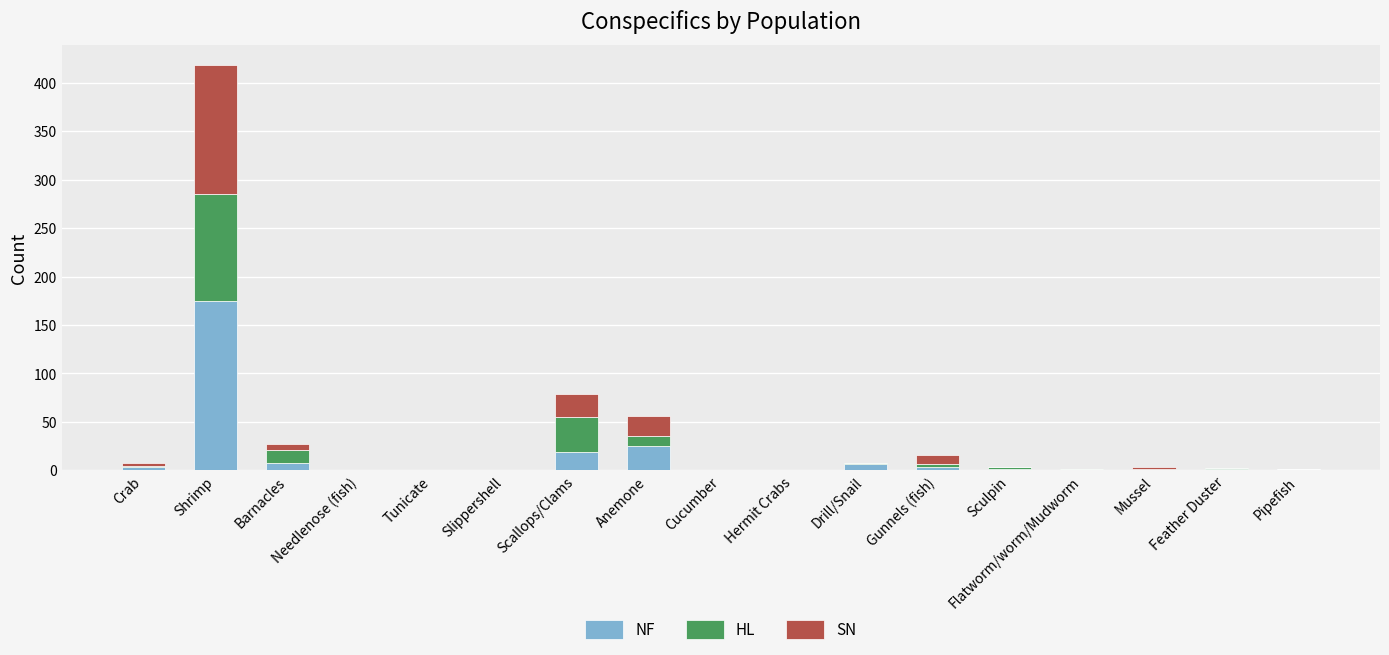

At which category is the sum across all series the highest?

Shrimp